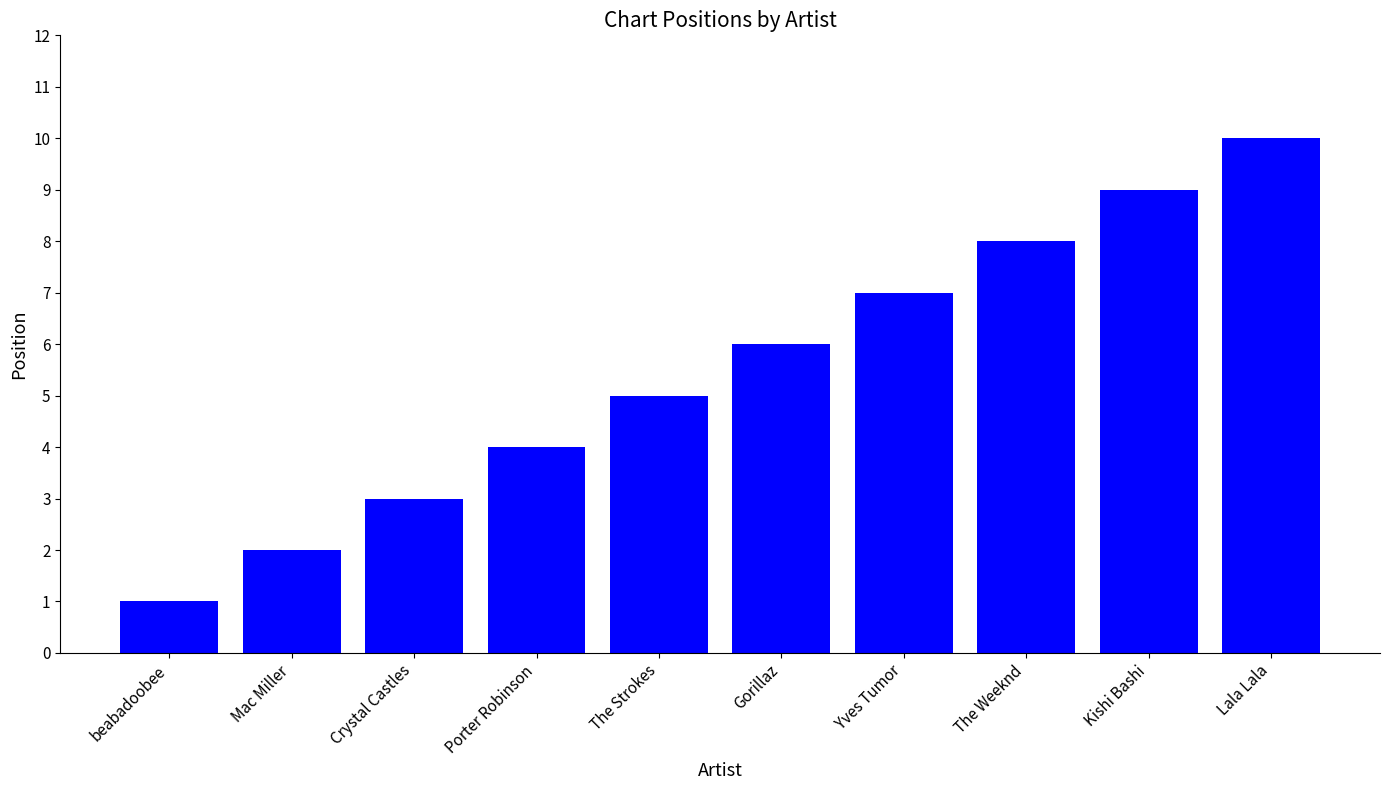

Reading left to right, extract all data points from this chart.

1	2	3	4	5	6	7	8	9	10